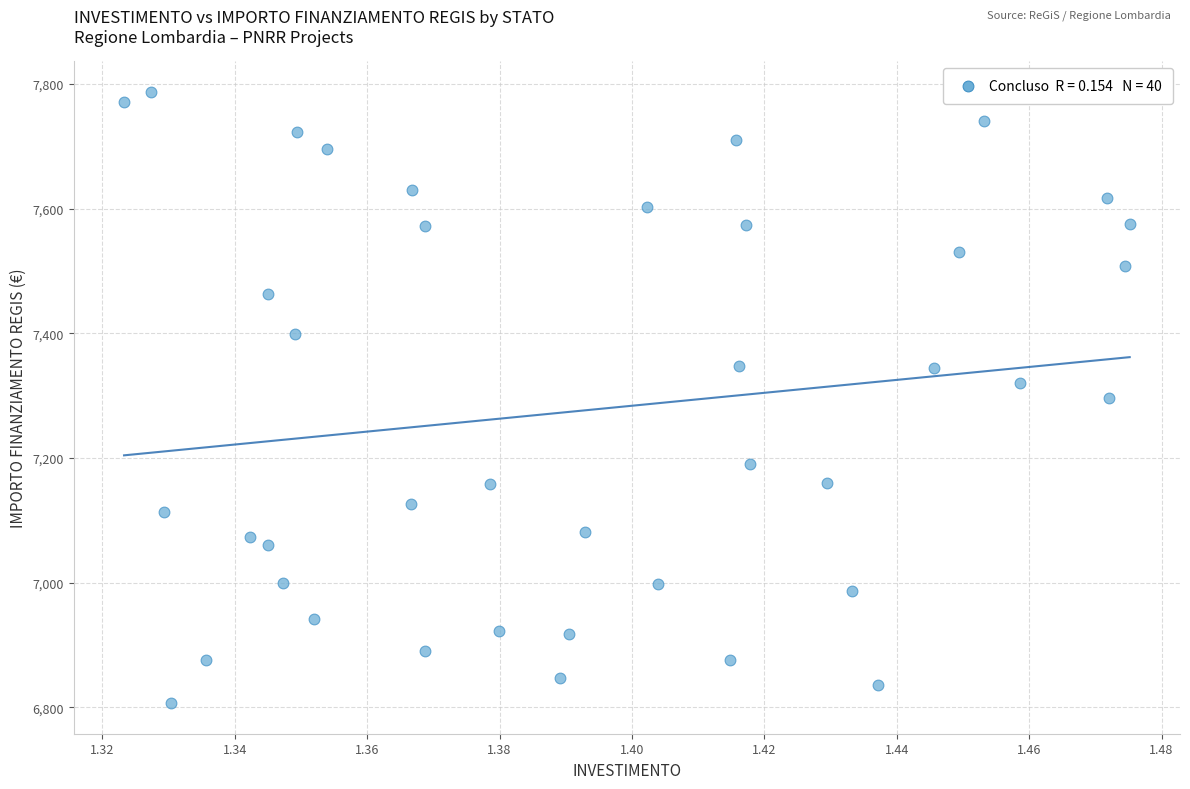

What is the range of Y values (max minus min)?

981.4